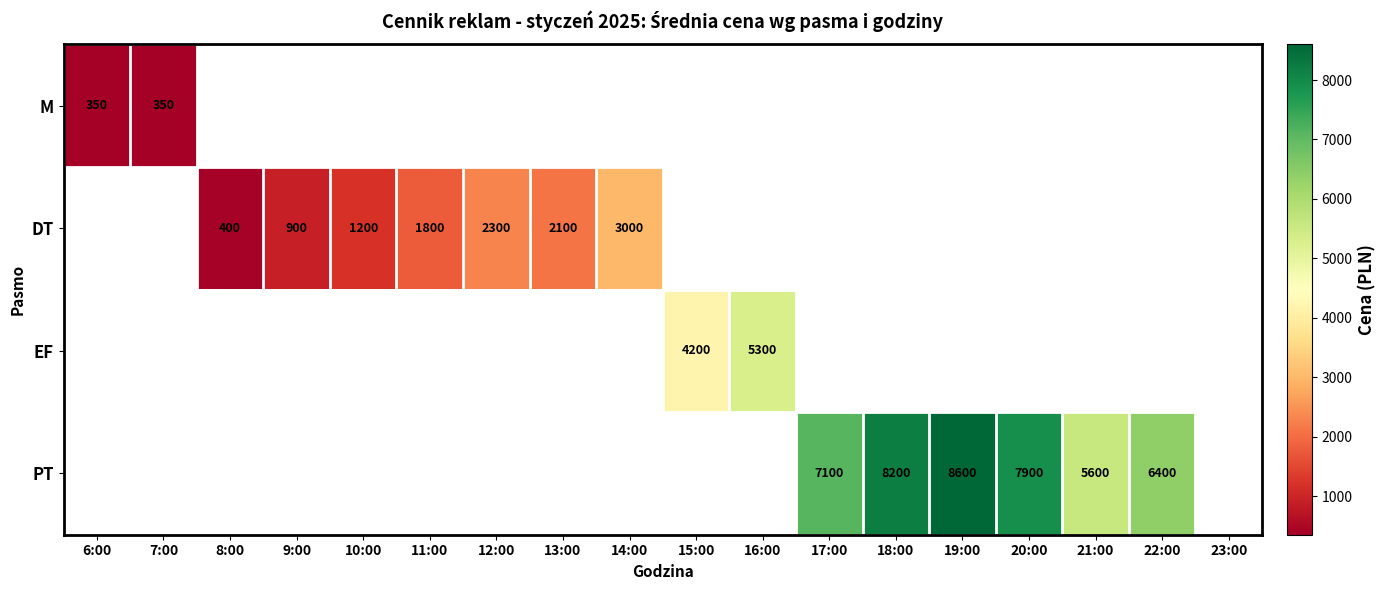

The PT series shows 5033 at 18:00. True or false?

False